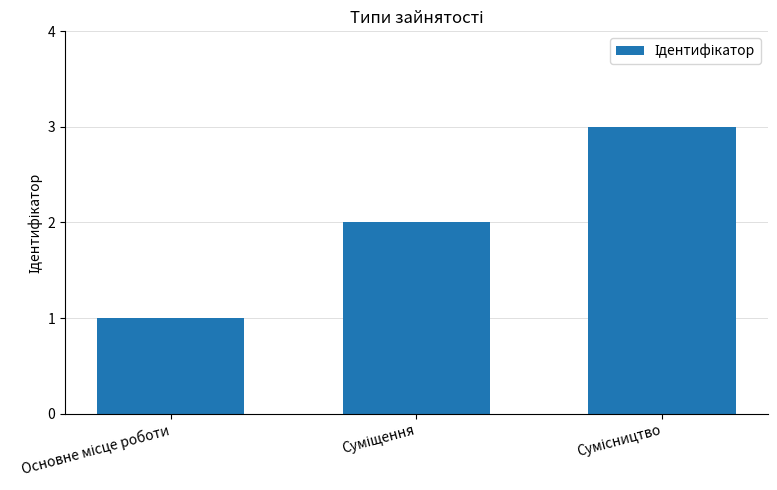

What is the greatest value displayed?

3